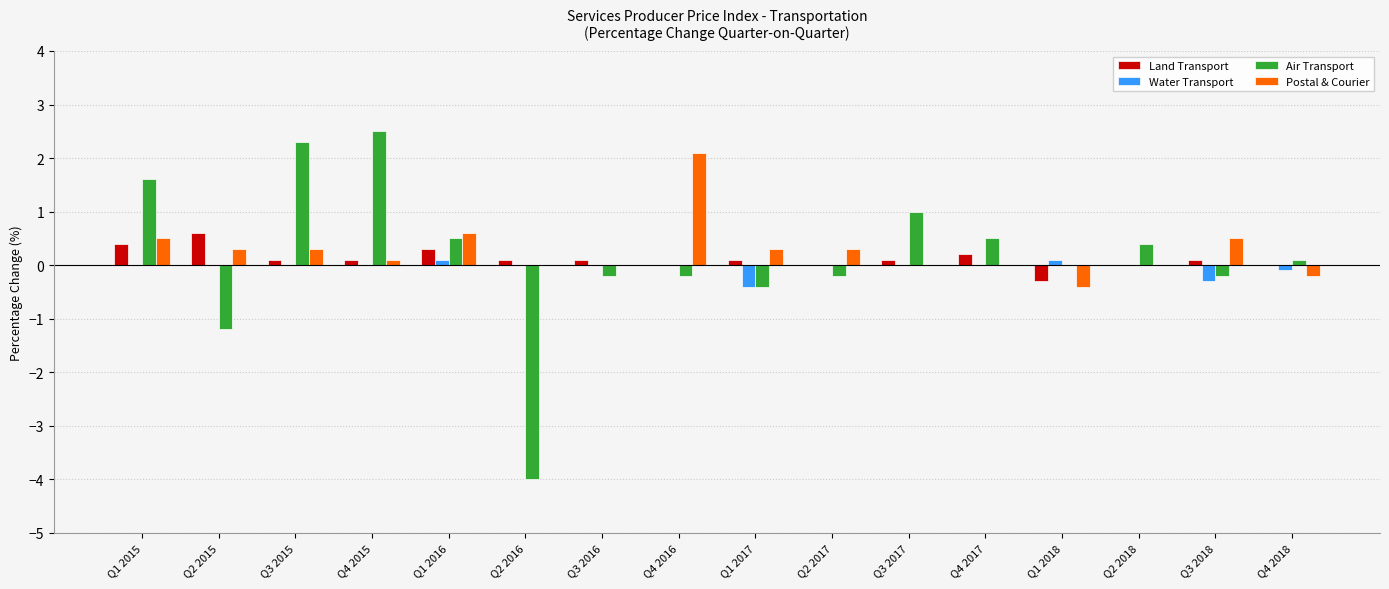

Reading right to left, what are all the values shown in this chart?

Land Transport: 0.0	0.1	0.0	-0.3	0.2	0.1	0.0	0.1	0.0	0.1	0.1	0.3	0.1	0.1	0.6	0.4
Water Transport: -0.1	-0.3	0.0	0.1	0.0	0.0	0.0	-0.4	0.0	0.0	0.0	0.1	0.0	0.0	0.0	0.0
Air Transport: 0.1	-0.2	0.4	0.0	0.5	1.0	-0.2	-0.4	-0.2	-0.2	-4.0	0.5	2.5	2.3	-1.2	1.6
Postal & Courier: -0.2	0.5	0.0	-0.4	0.0	0.0	0.3	0.3	2.1	0.0	0.0	0.6	0.1	0.3	0.3	0.5